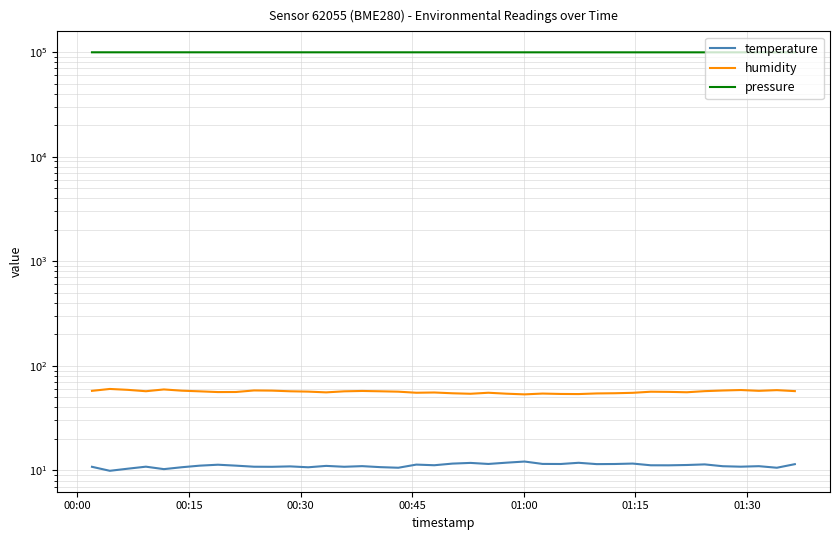

In pressure, how many points are higher than both neighbors (excluding endpoints)?

5